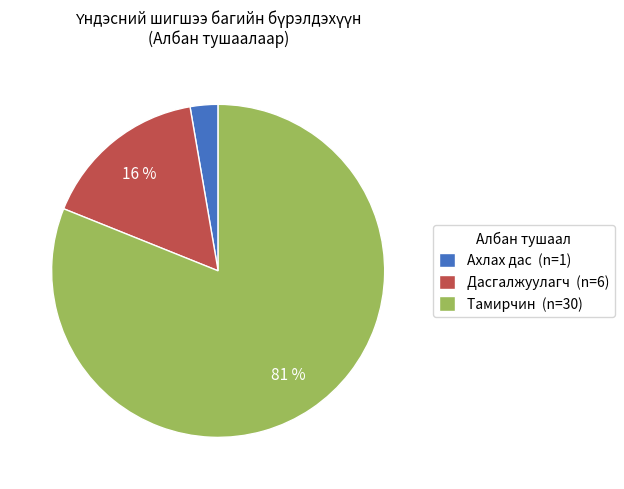

Which category has the smallest portion of the pie?

Ахлах дас